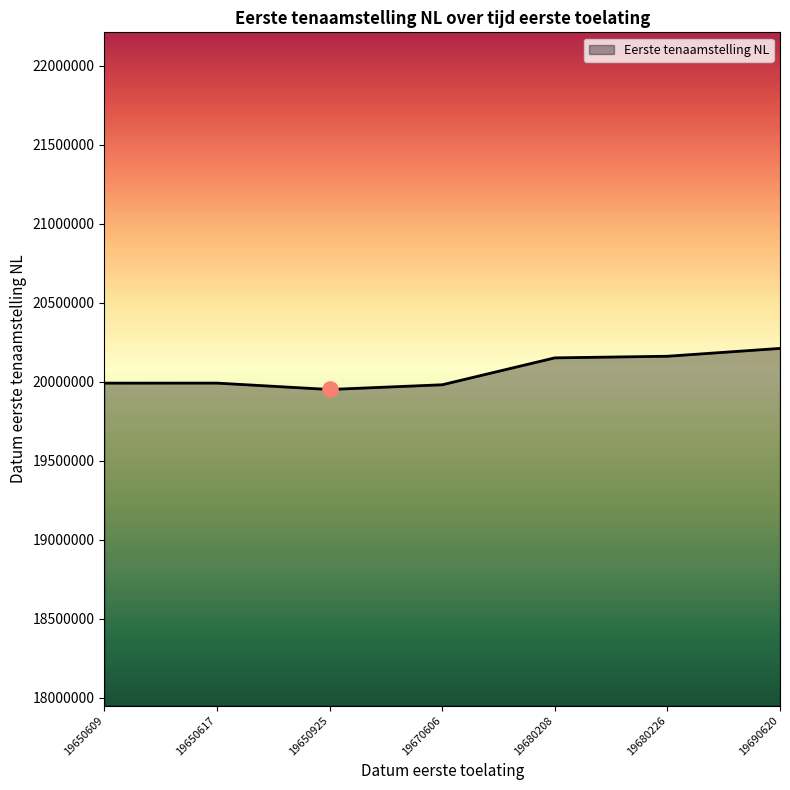

What is the change in value from 19680208 to 19690620?

+59799